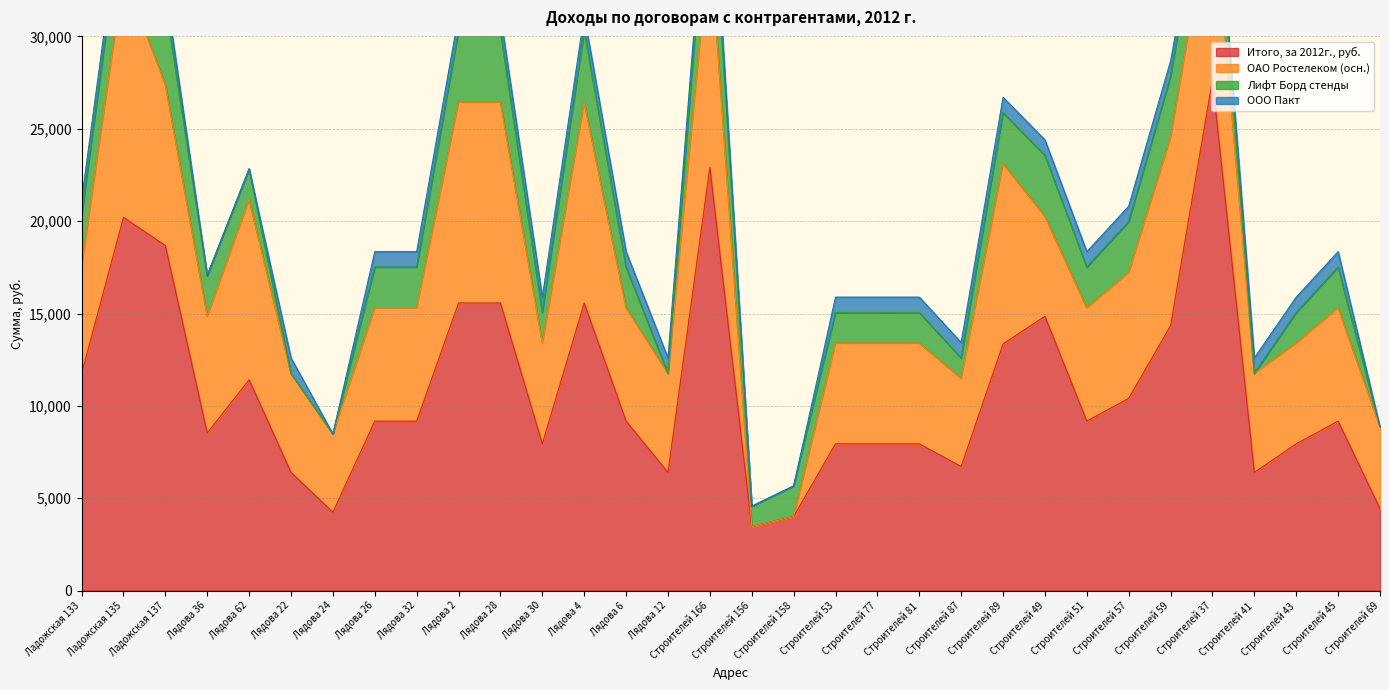

List the series in order of their peak value, highest first.

Итого, за 2012г., руб., ОАО Ростелеком (осн.), Лифт Борд стенды, ООО Пакт